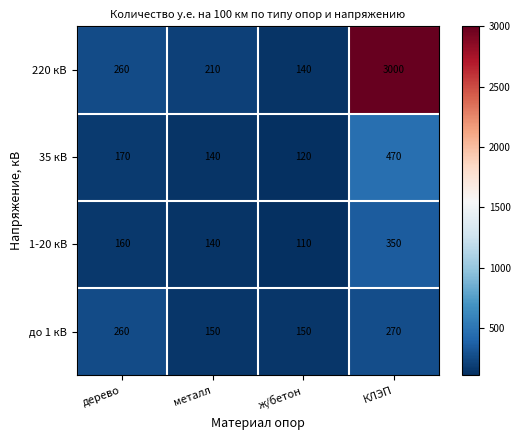

At which category does the chart reach its minimum across all series?

ж/бетон